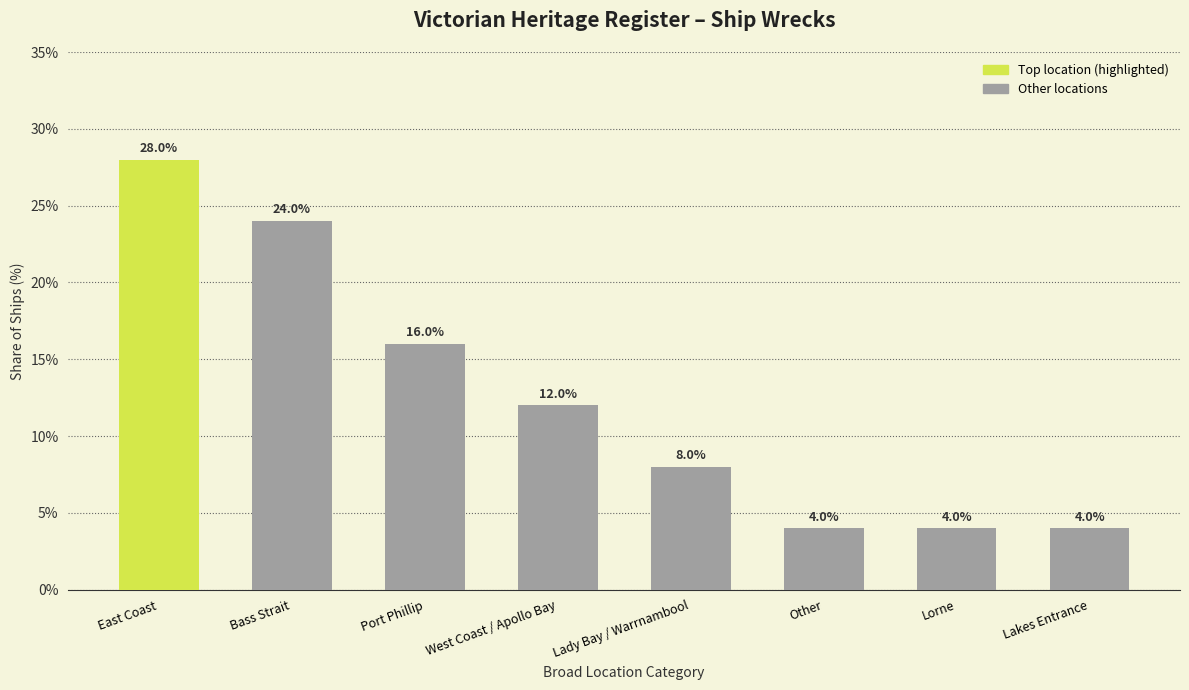

Reading left to right, extract all data points from this chart.

East Coast=28.0	Bass Strait=24.0	Port Phillip=16.0	West Coast / Apollo Bay=12.0	Lady Bay / Warrnambool=8.0	Other=4.0	Lorne=4.0	Lakes Entrance=4.0